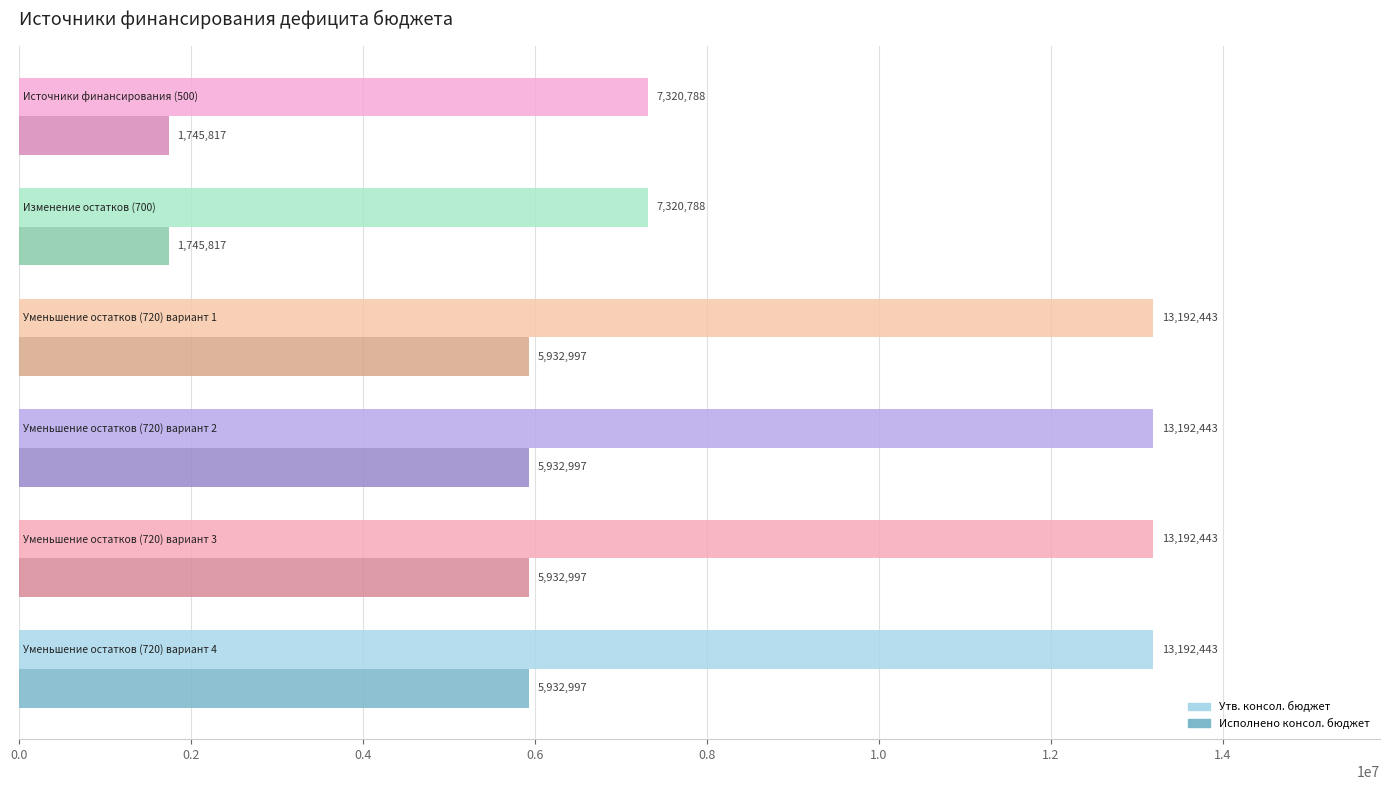

What is the sum of all Утв. консол. бюджет values?

67411346.3